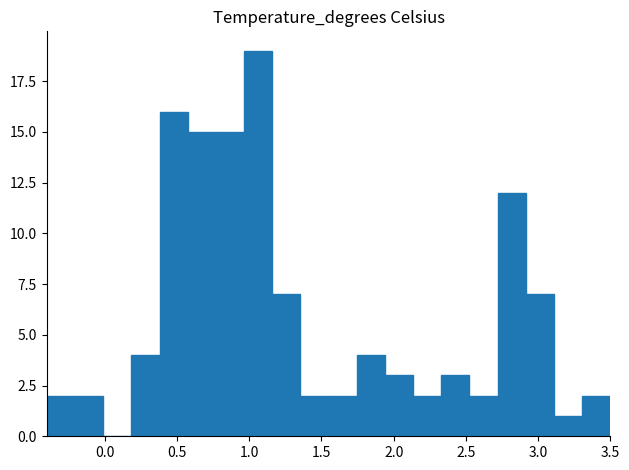

Around what value on the x-axis is the tallest bar? Give the approximate position of its centre, as read against the axis.

1.05